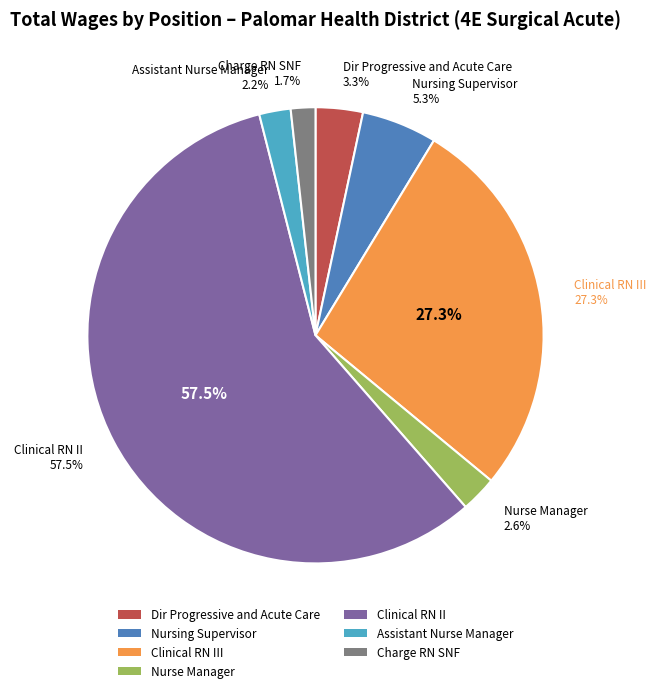

What is the change in value from Nursing Supervisor to Charge RN SNF?

-182804